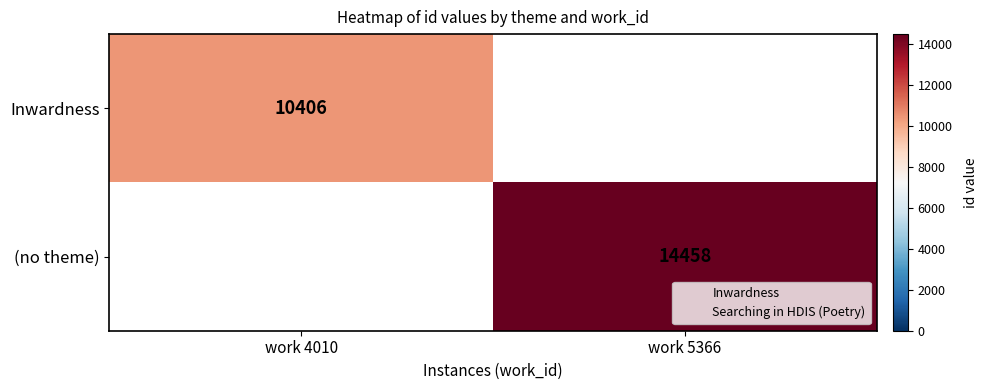

Is it true that Inwardness equals 10406 at work 4010?

True